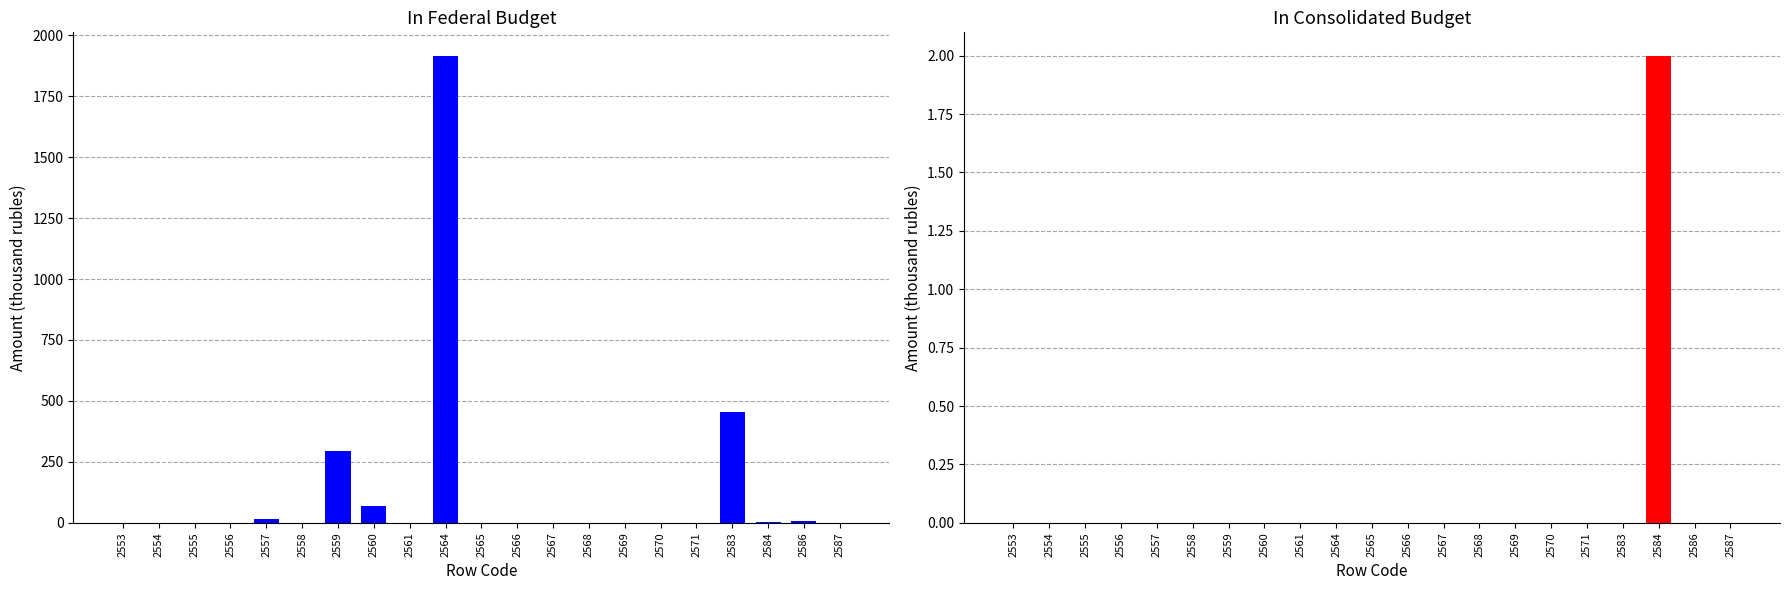

What is the maximum value for in consolidated budget?

2